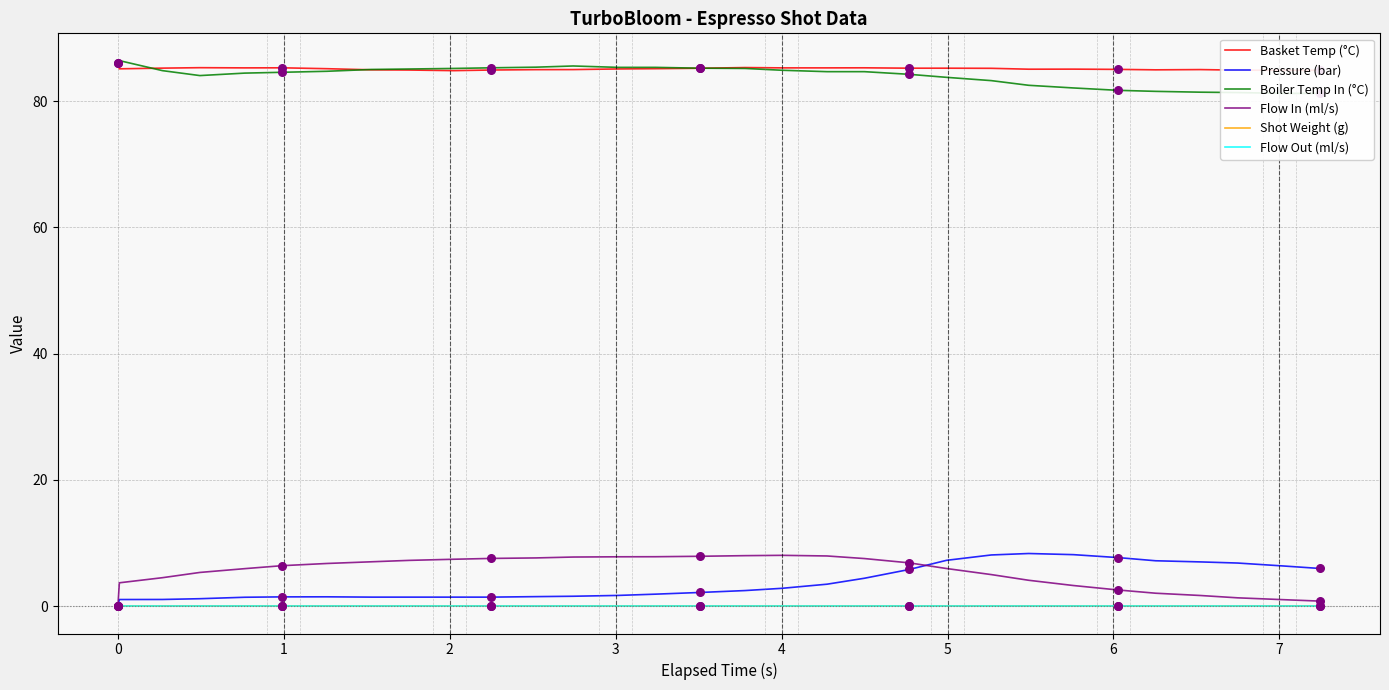

Which series has the largest Y range (max minus min)?

Pressure (bar)